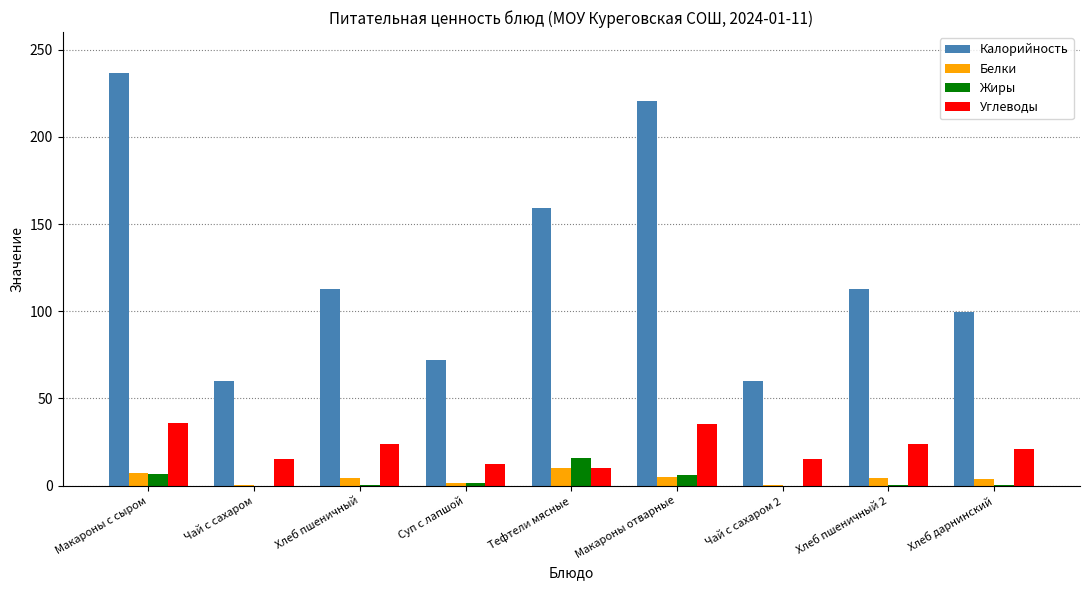

What is the highest value of the Калорийность series?

236.6